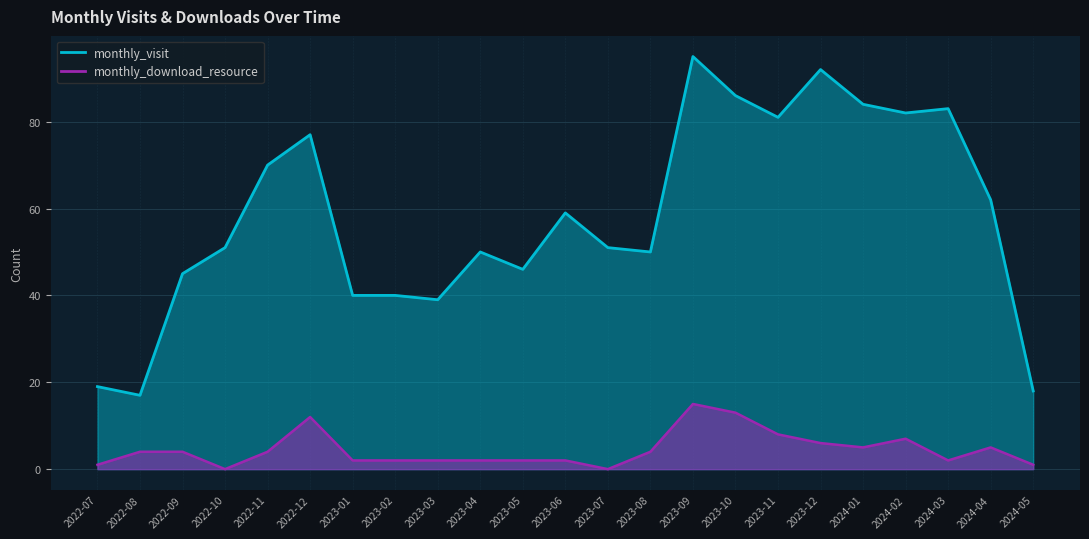

Where is monthly_visit nearest to the value 56?

2023-06